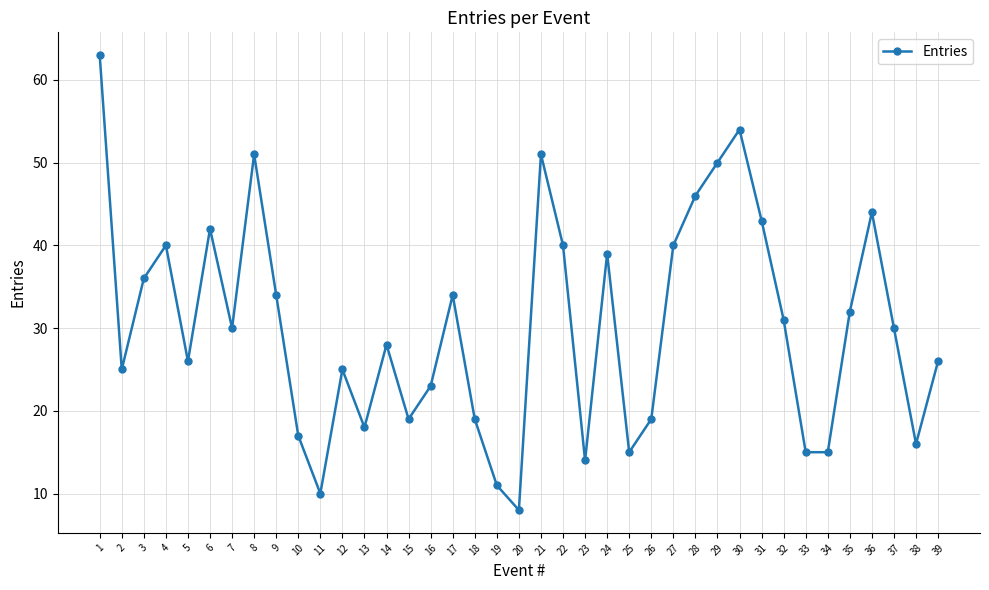

What is the change in value from 30 to 33?

-39